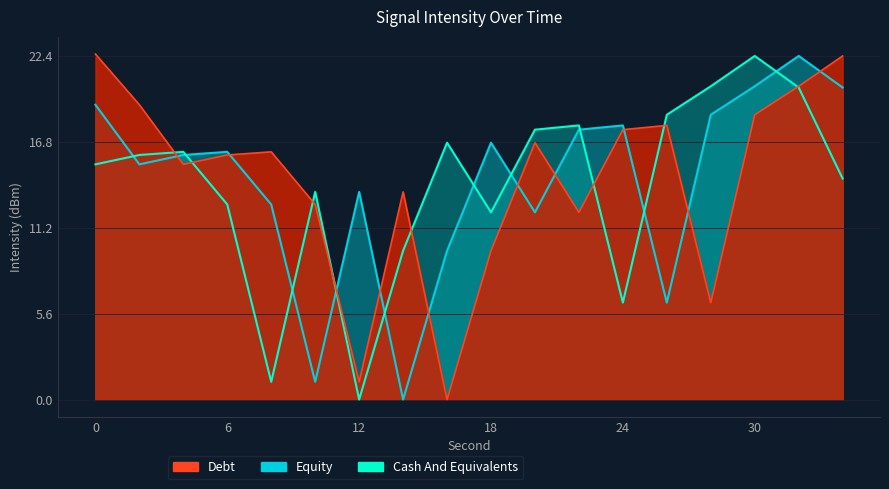

At which category does Cash And Equivalents reach its first local valley?

8